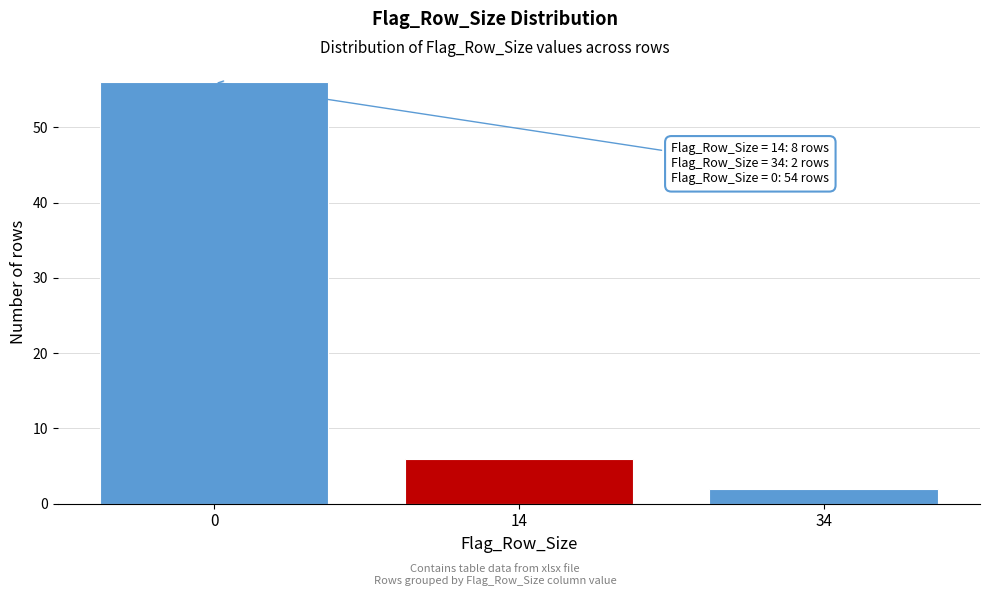

Reading right to left, what are all the values shown in this chart?

2	6	56